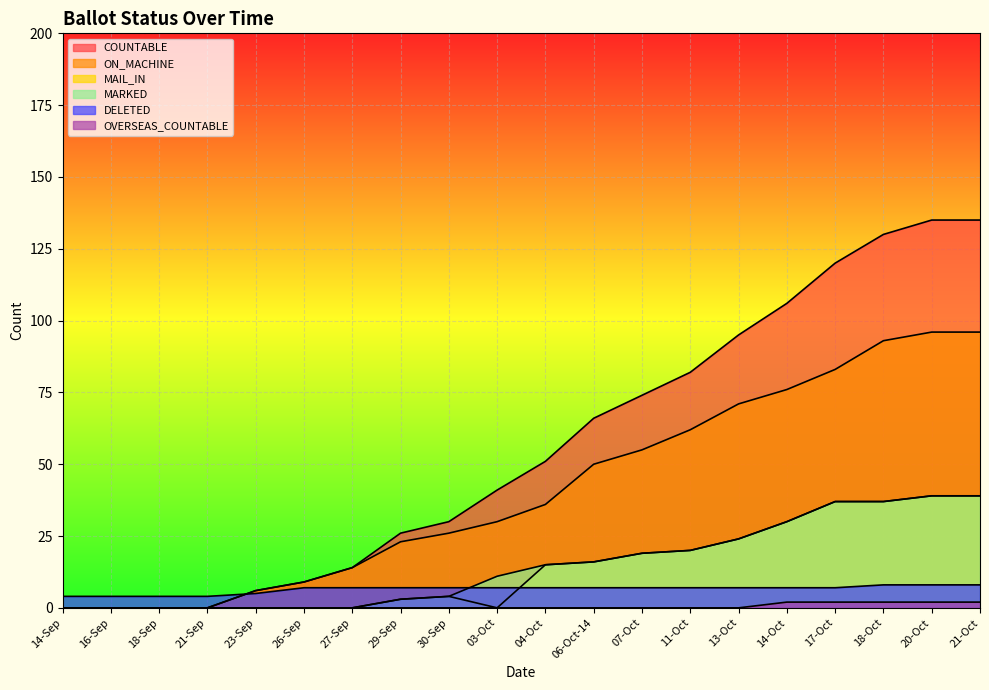

Reading right to left, what are all the values shown in this chart?

COUNTABLE: 21-Oct=135	20-Oct=135	18-Oct=130	17-Oct=120	14-Oct=106	13-Oct=95	11-Oct=82	07-Oct=74	06-Oct-14=66	04-Oct=51	03-Oct=41	30-Sep=30	29-Sep=26	27-Sep=14	26-Sep=9	23-Sep=6	21-Sep=0	18-Sep=0	16-Sep=0	14-Sep=0
ON_MACHINE: 21-Oct=96	20-Oct=96	18-Oct=93	17-Oct=83	14-Oct=76	13-Oct=71	11-Oct=62	07-Oct=55	06-Oct-14=50	04-Oct=36	03-Oct=30	30-Sep=26	29-Sep=23	27-Sep=14	26-Sep=9	23-Sep=6	21-Sep=0	18-Sep=0	16-Sep=0	14-Sep=0
MAIL_IN: 21-Oct=39	20-Oct=39	18-Oct=37	17-Oct=37	14-Oct=30	13-Oct=24	11-Oct=20	07-Oct=19	06-Oct-14=16	04-Oct=15	03-Oct=0	30-Sep=4	29-Sep=3	27-Sep=0	26-Sep=0	23-Sep=0	21-Sep=0	18-Sep=0	16-Sep=0	14-Sep=0
MARKED: 21-Oct=39	20-Oct=39	18-Oct=37	17-Oct=37	14-Oct=30	13-Oct=24	11-Oct=20	07-Oct=19	06-Oct-14=16	04-Oct=15	03-Oct=11	30-Sep=4	29-Sep=3	27-Sep=0	26-Sep=0	23-Sep=0	21-Sep=0	18-Sep=0	16-Sep=0	14-Sep=0
DELETED: 21-Oct=8	20-Oct=8	18-Oct=8	17-Oct=7	14-Oct=7	13-Oct=7	11-Oct=7	07-Oct=7	06-Oct-14=7	04-Oct=7	03-Oct=7	30-Sep=7	29-Sep=7	27-Sep=7	26-Sep=7	23-Sep=5	21-Sep=4	18-Sep=4	16-Sep=4	14-Sep=4
OVERSEAS_COUNTABLE: 21-Oct=2	20-Oct=2	18-Oct=2	17-Oct=2	14-Oct=2	13-Oct=0	11-Oct=0	07-Oct=0	06-Oct-14=0	04-Oct=0	03-Oct=0	30-Sep=0	29-Sep=0	27-Sep=0	26-Sep=0	23-Sep=0	21-Sep=0	18-Sep=0	16-Sep=0	14-Sep=0